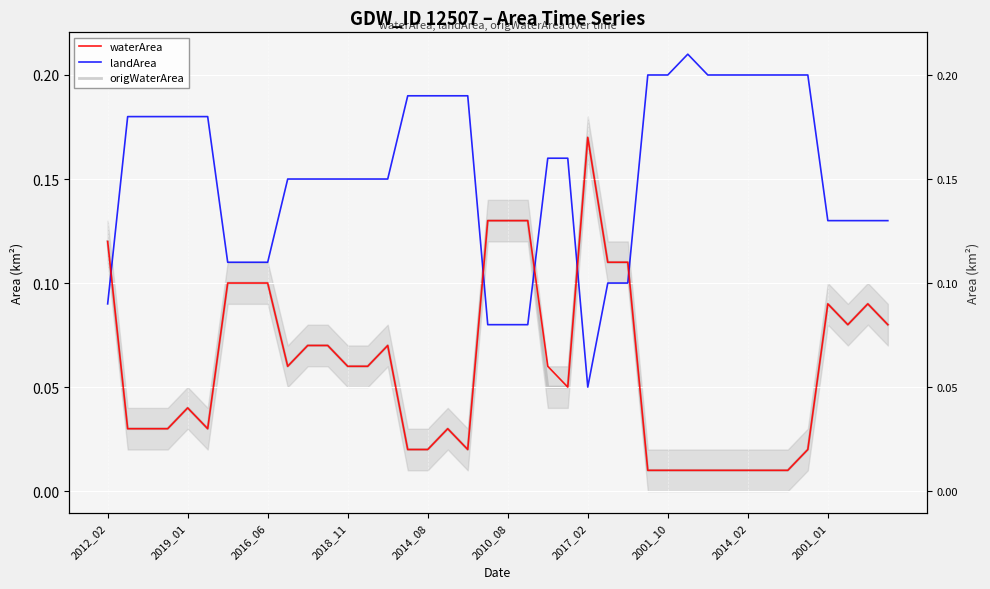

List the series in order of their peak value, lowest first.

waterArea, origWaterArea, landArea